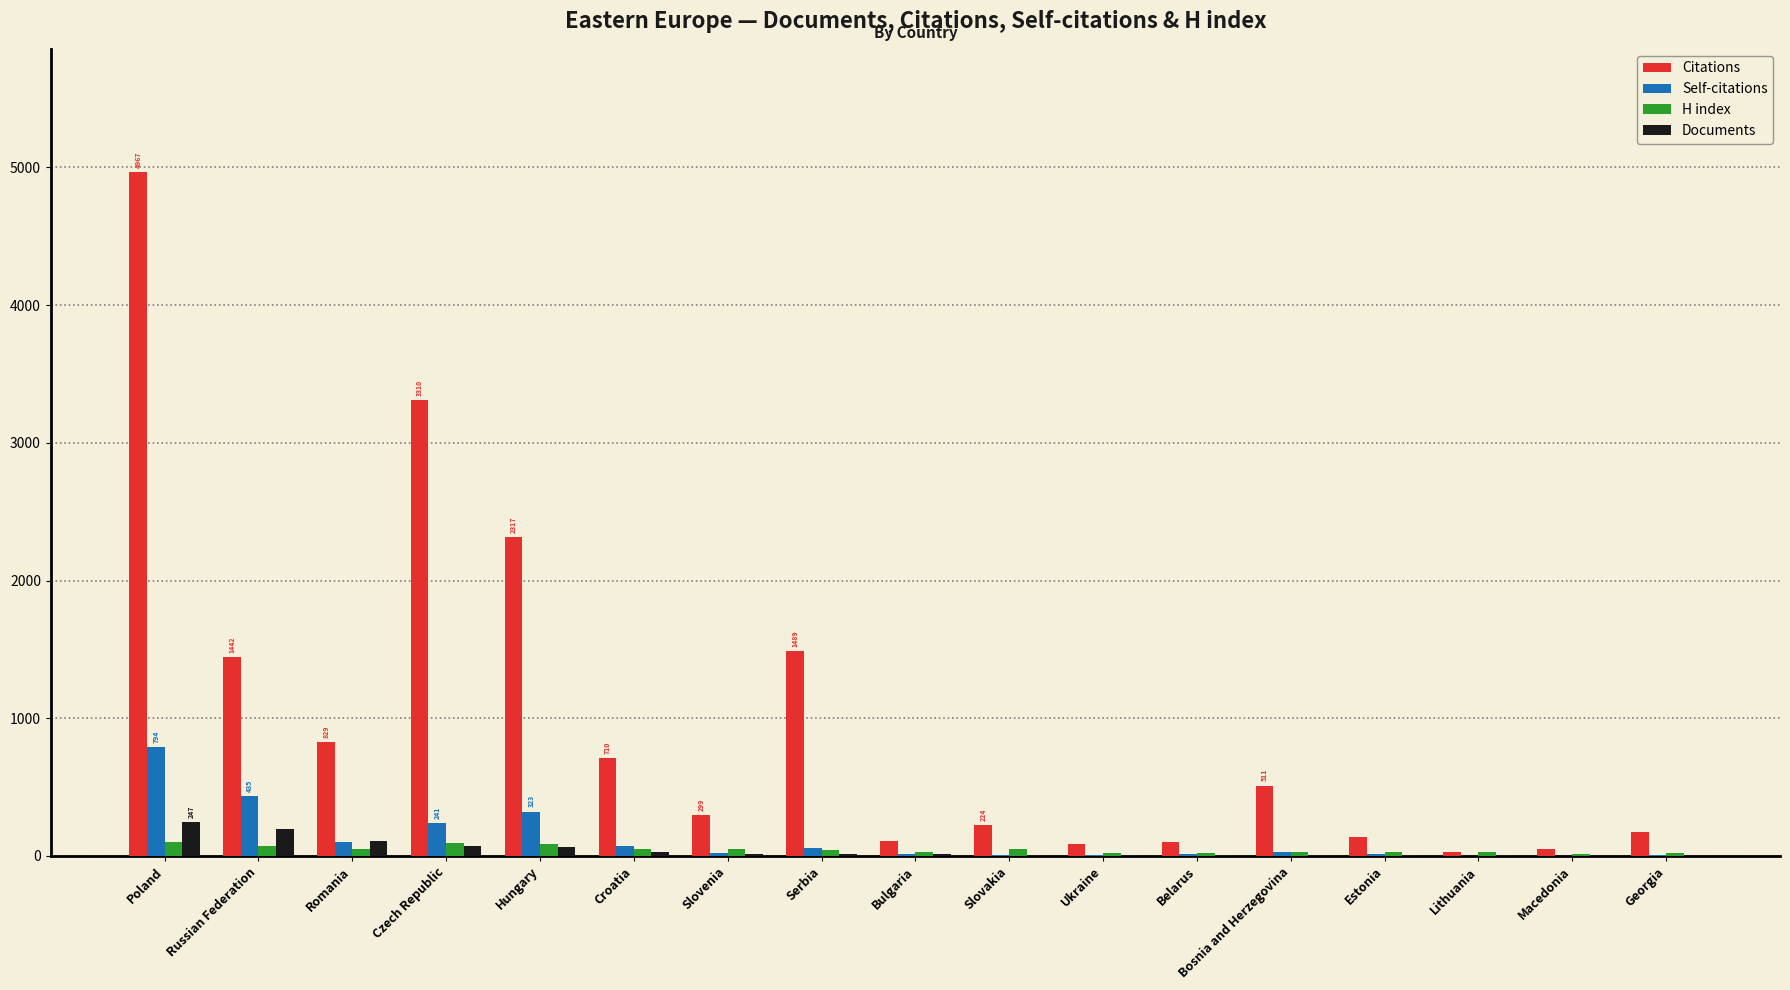

True or false: Citations has a value of 511 at Bosnia and Herzegovina.

True